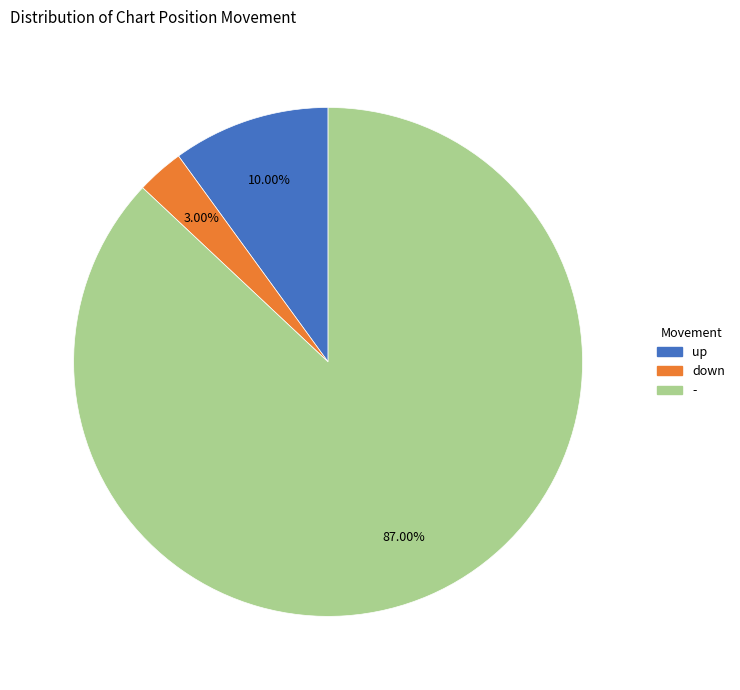

Approximately how many times larger is the value at up compared to down?

3.3